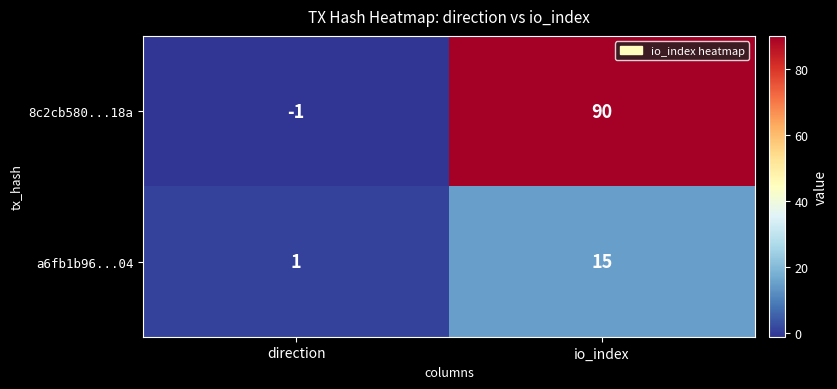

At which label does 8c2cb580...18a reach its minimum?

direction